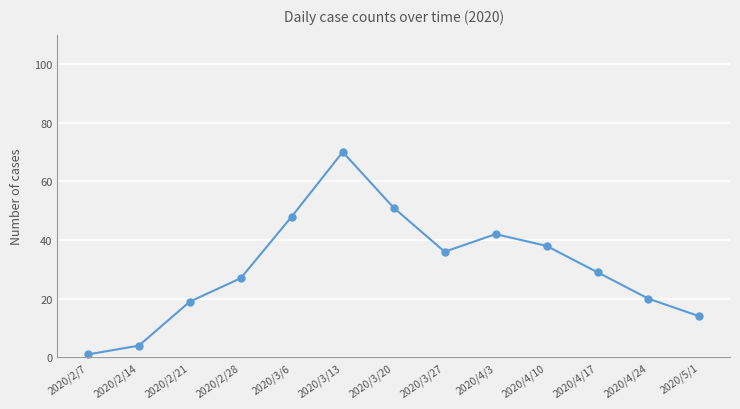

What is the greatest value displayed?

70